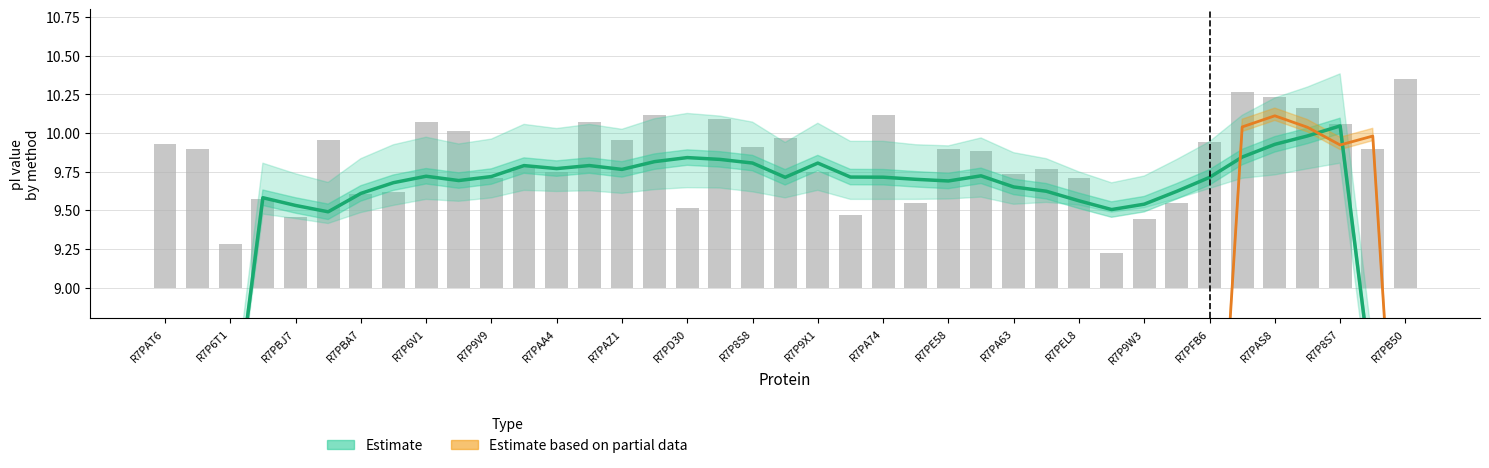

Between R7P6T1 and R7P9X1, which series saw the biggest shift?

Estimate